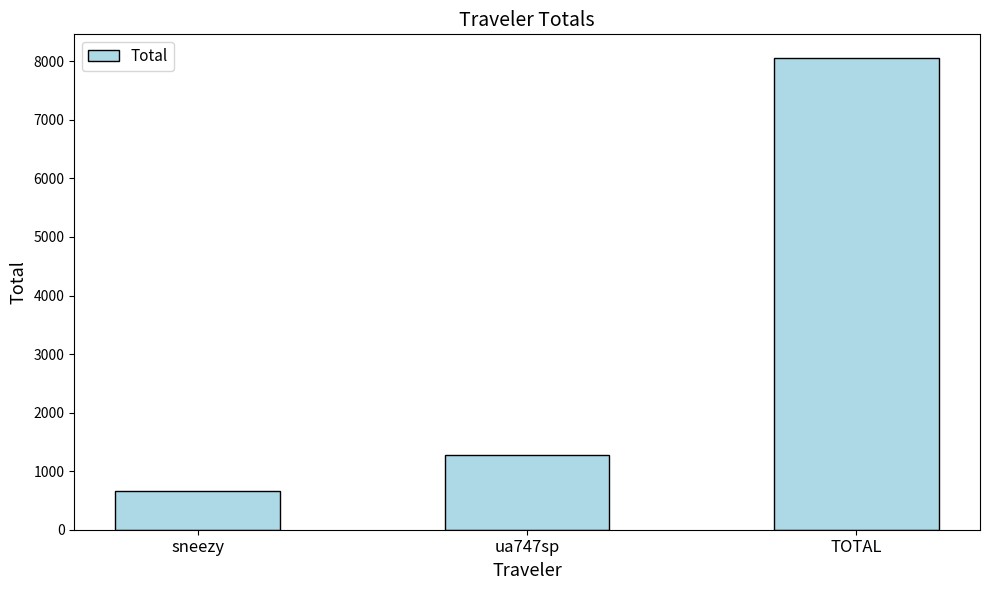

Between TOTAL and ua747sp, which is larger?

TOTAL